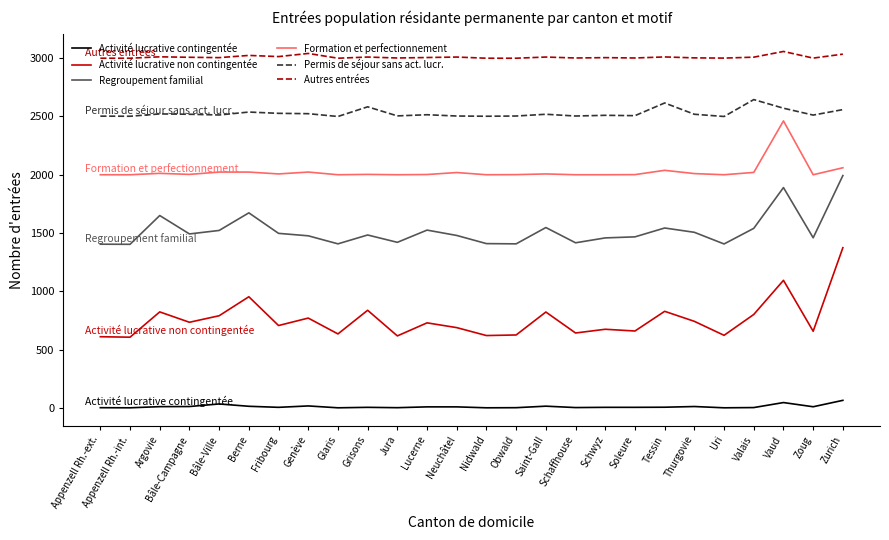

What is the difference between the maximum and minimum values in the Permis de séjour sans act. lucr. series?

145